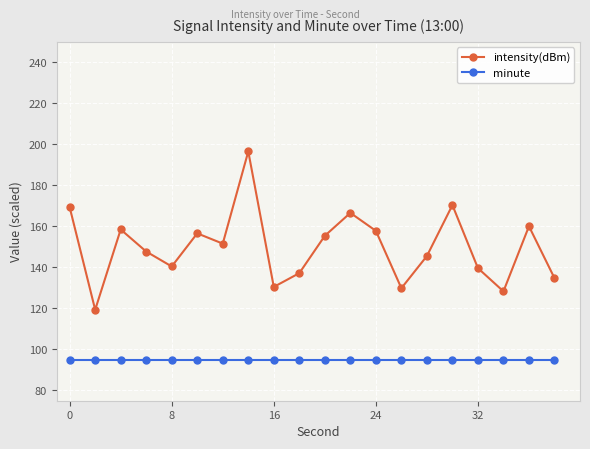

Which series has the widest spread of values?

intensity(dBm)